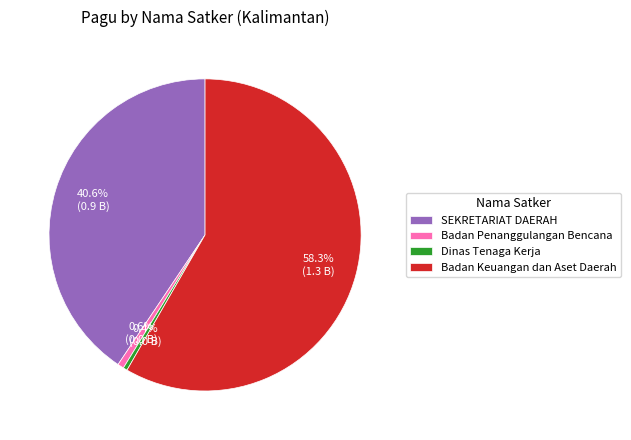

Which category has the biggest portion of the pie?

Badan Keuangan dan Aset Daerah